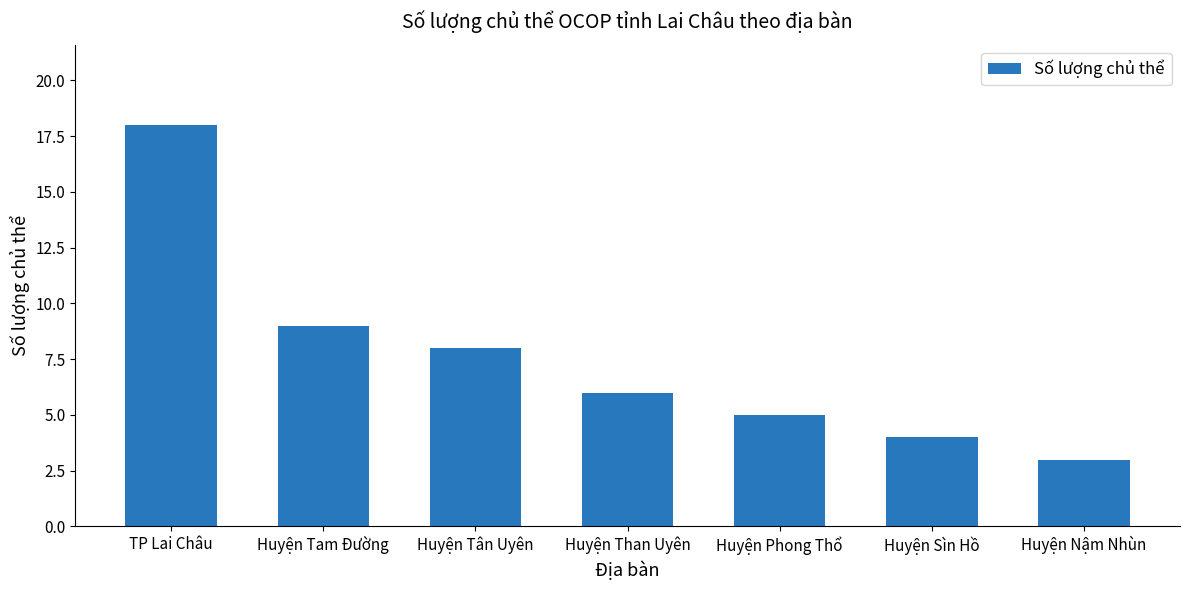

What position from the left is Huyện Than Uyên?

4